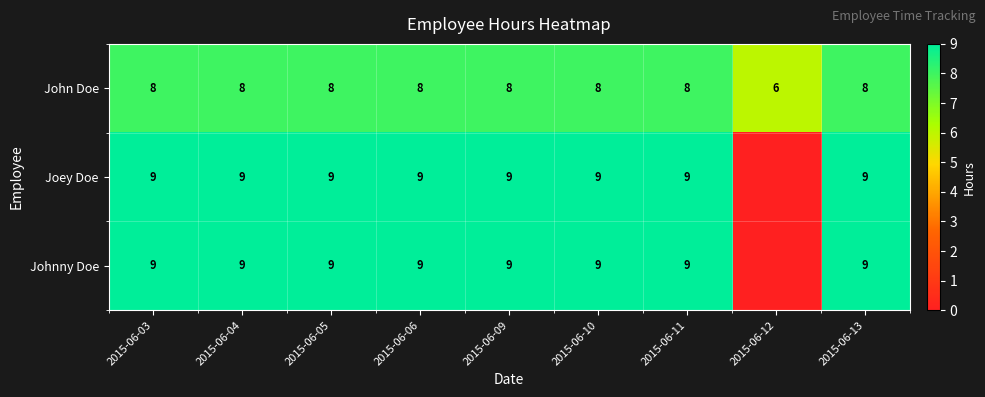

What is the sum of the Johnny Doe values at 2015-06-05 and 2015-06-09?

18